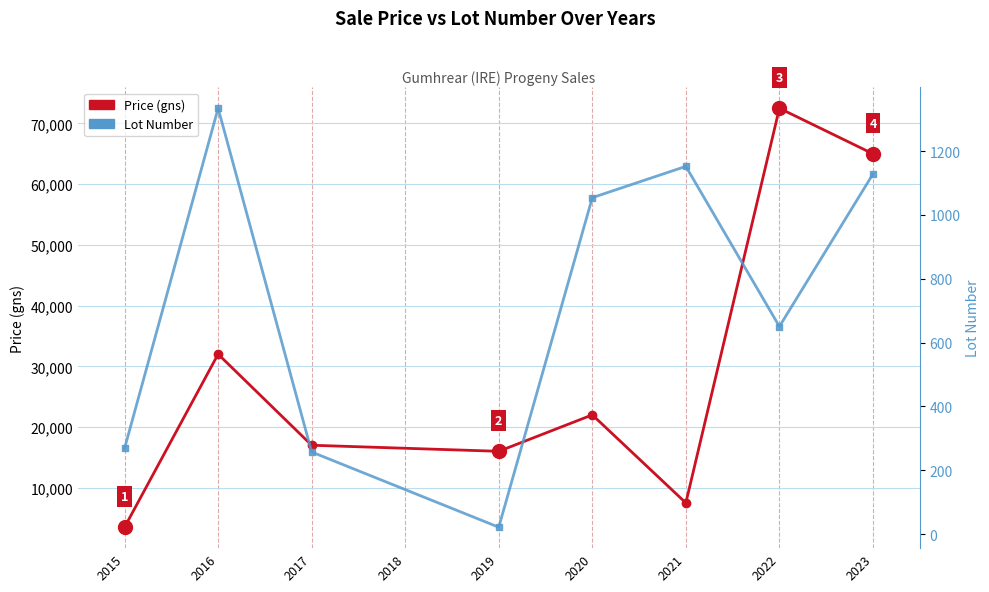

What is the total value across all series at 2019?

16022.0